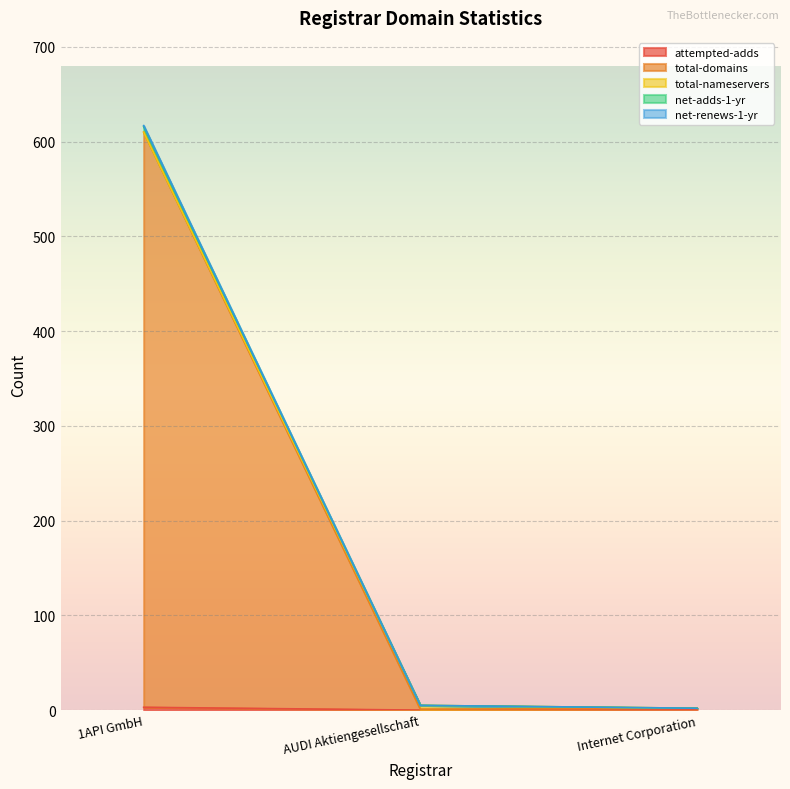

What is the label of the 3rd point from the right?

1API GmbH